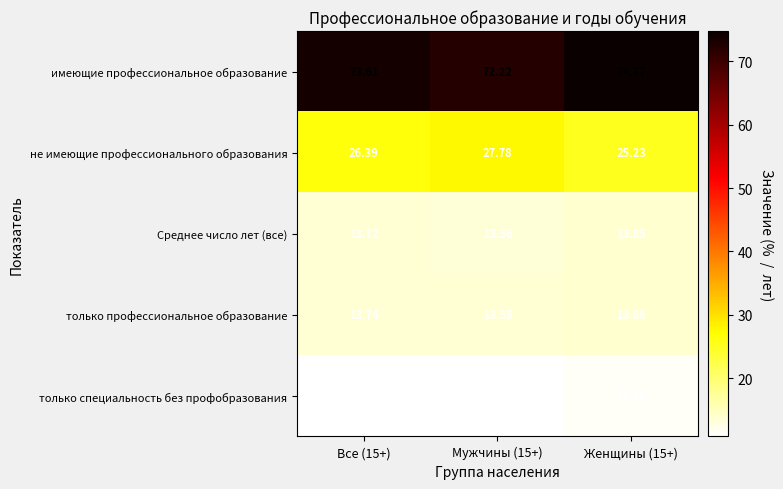

Rank the series by their maximum value, from highest to lowest.

имеющие профессиональное образование, не имеющие профессионального образования, только профессиональное образование, Среднее число лет (все), только специальность без профобразования